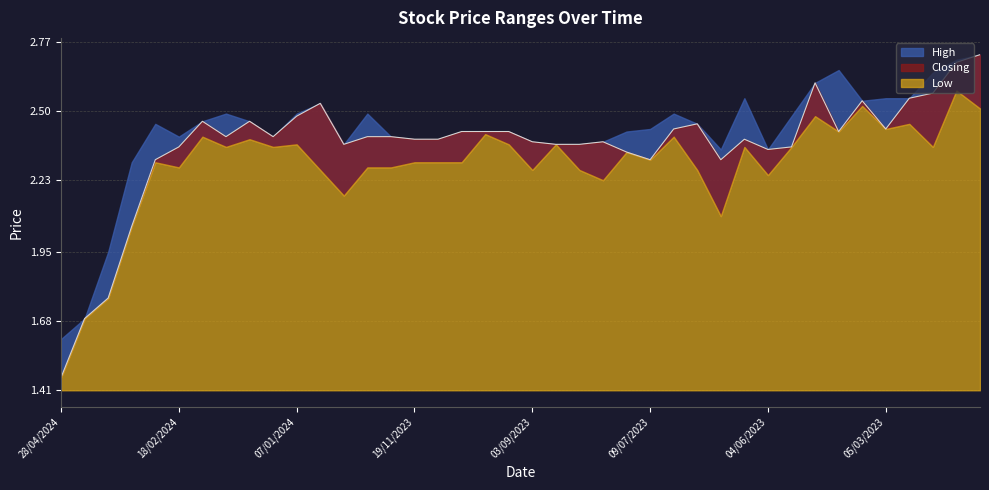

True or false: High and Low cross at least once.

False